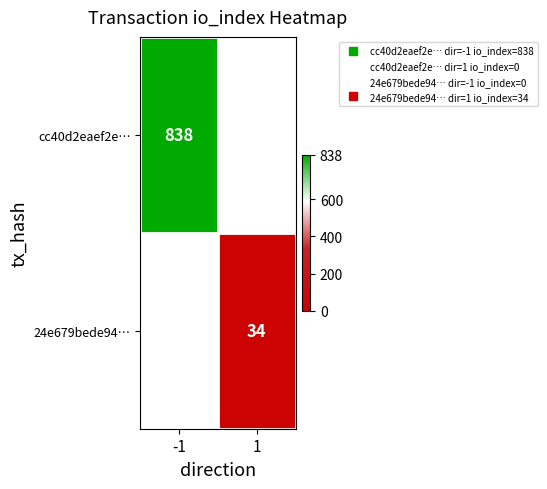

How many data points does each series have?

2